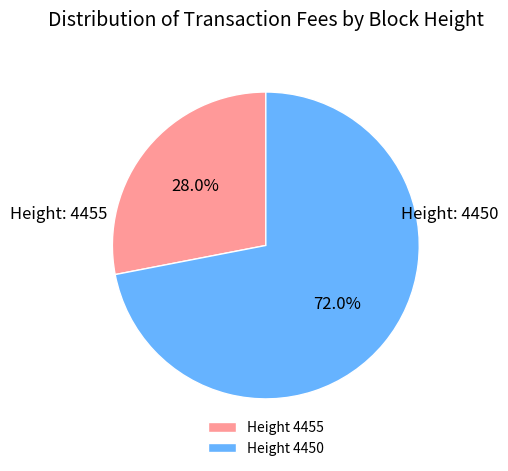

What percentage do Height 4450 and Height 4455 together represent?

100.0%